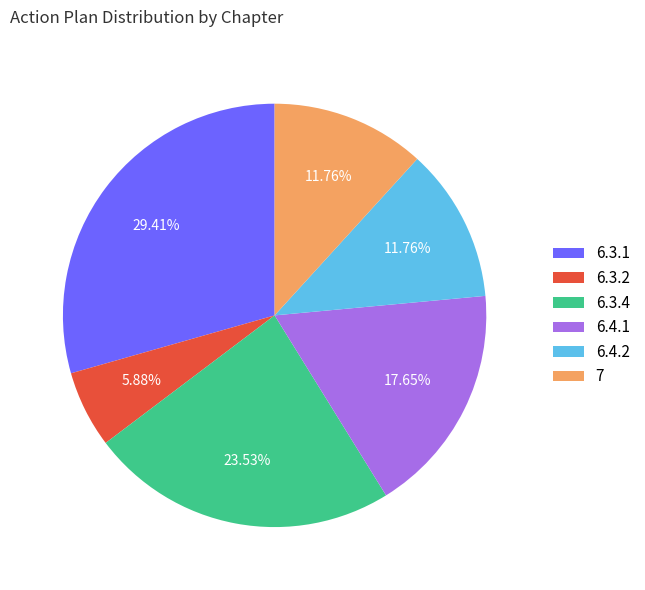

Is 6.4.2 the majority of the pie?

No